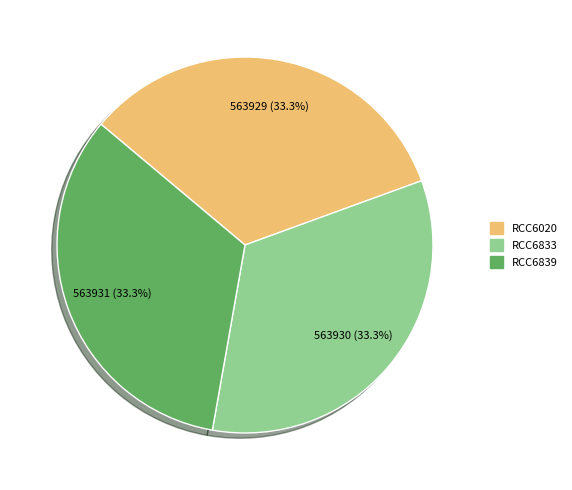

How many segments does this pie chart have?

3